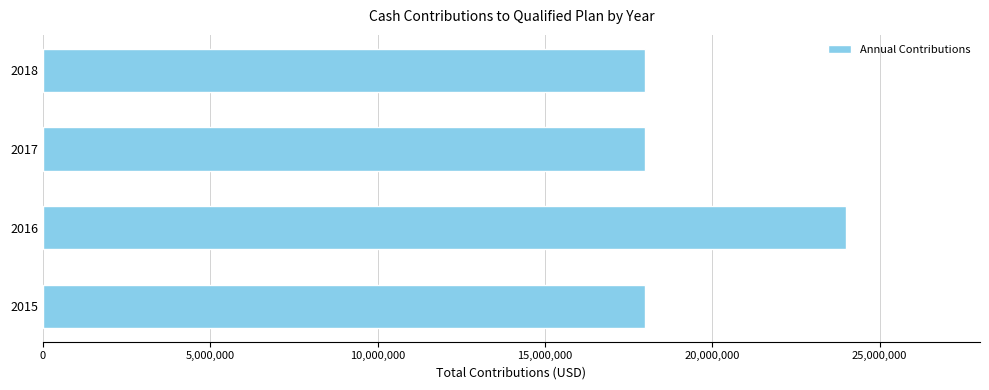

Which category has the highest value across all series?

2016